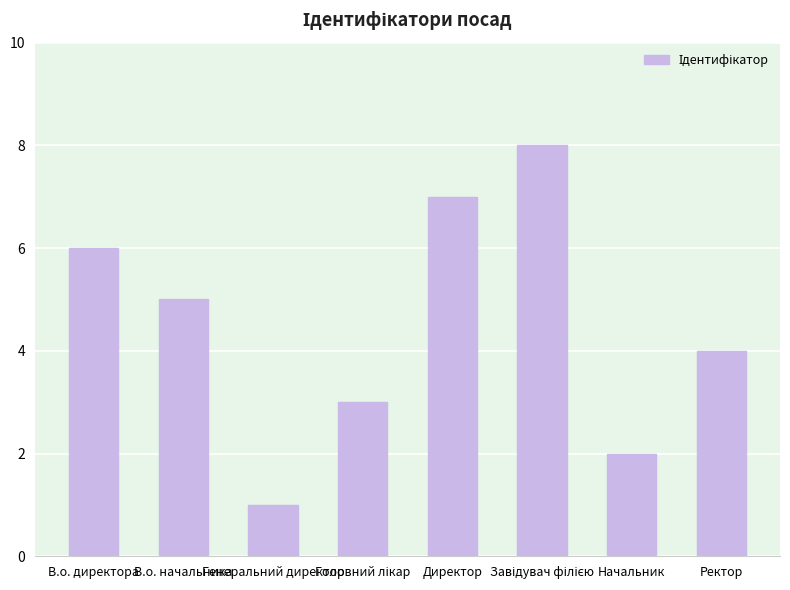

Which label corresponds to the smallest value in the chart?

Генеральний директор